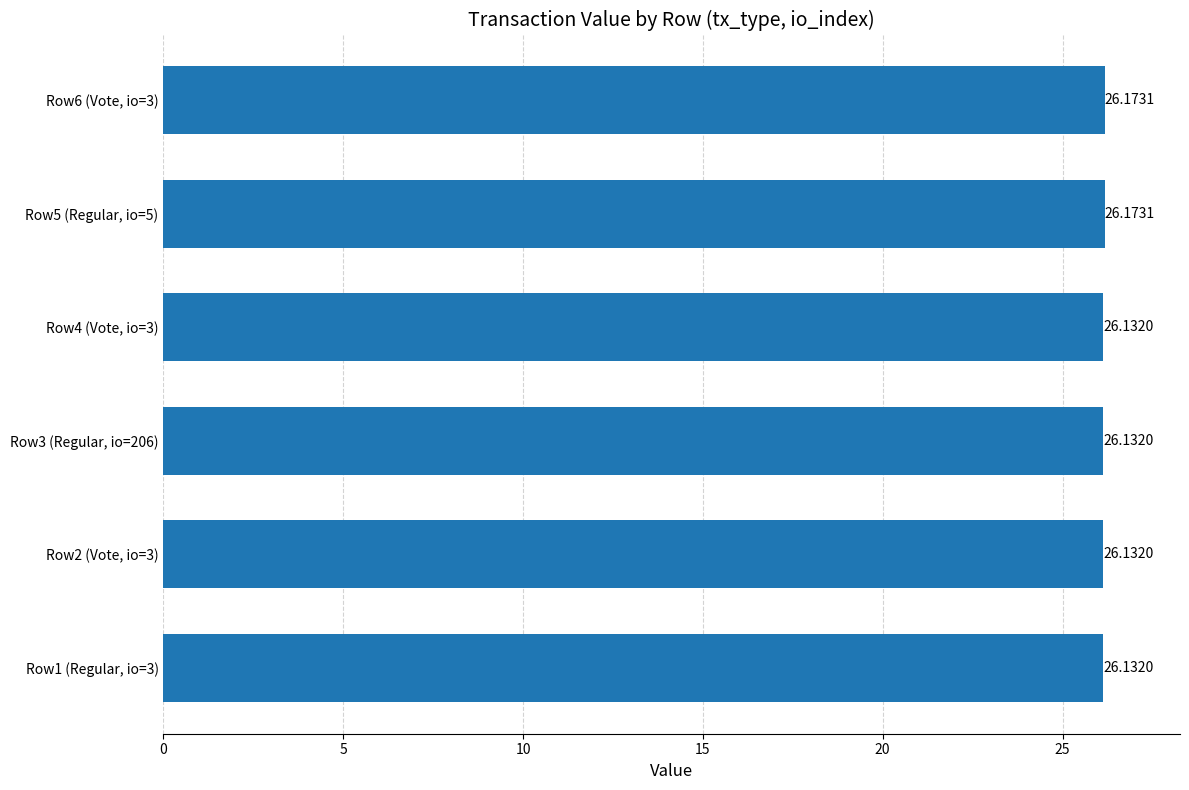

Count the number of data series in this chart.

1